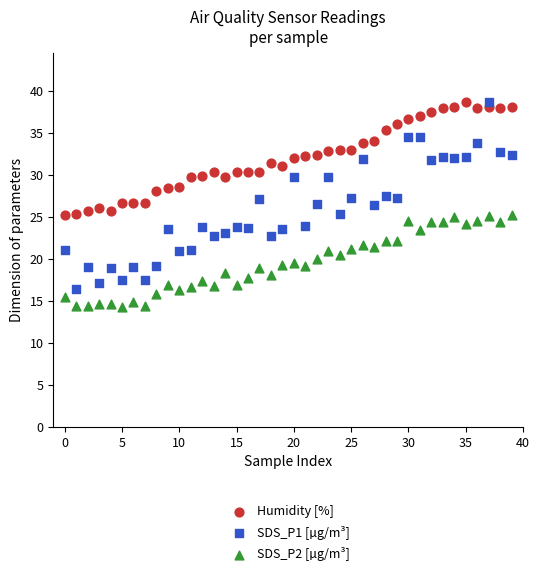

Which series has the widest spread of Y values?

SDS_P1 [µg/m³]